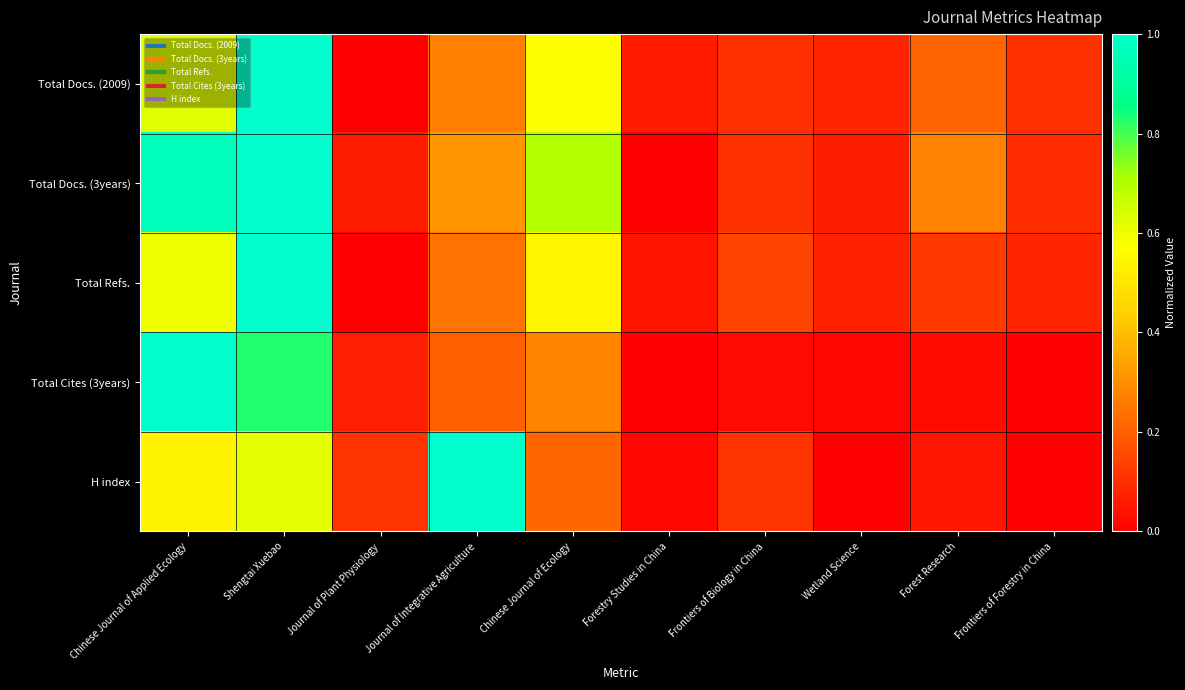

Which series changed the most between Chinese Journal of Applied Ecology and Frontiers of Forestry in China?

Total Cites (3years)